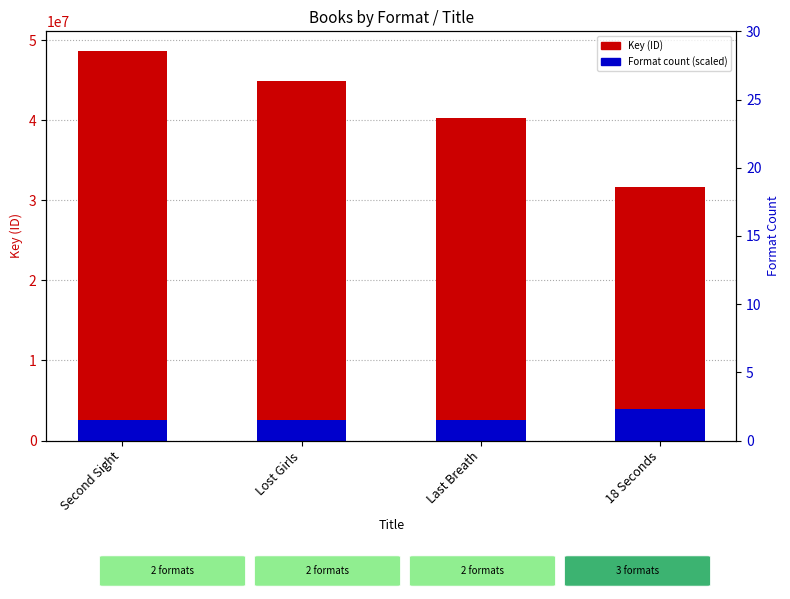

Rank the series by their average value, from lowest to highest.

Format count (scaled), Key (ID)